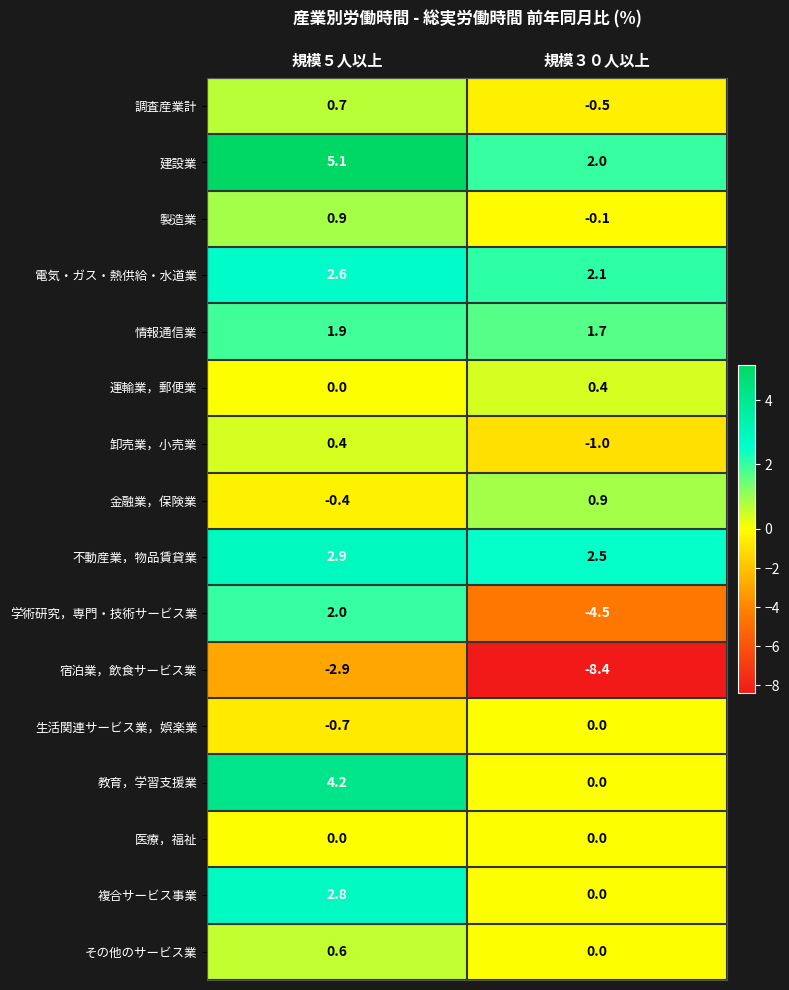

Which label corresponds to the largest value in the chart?

規模５人以上